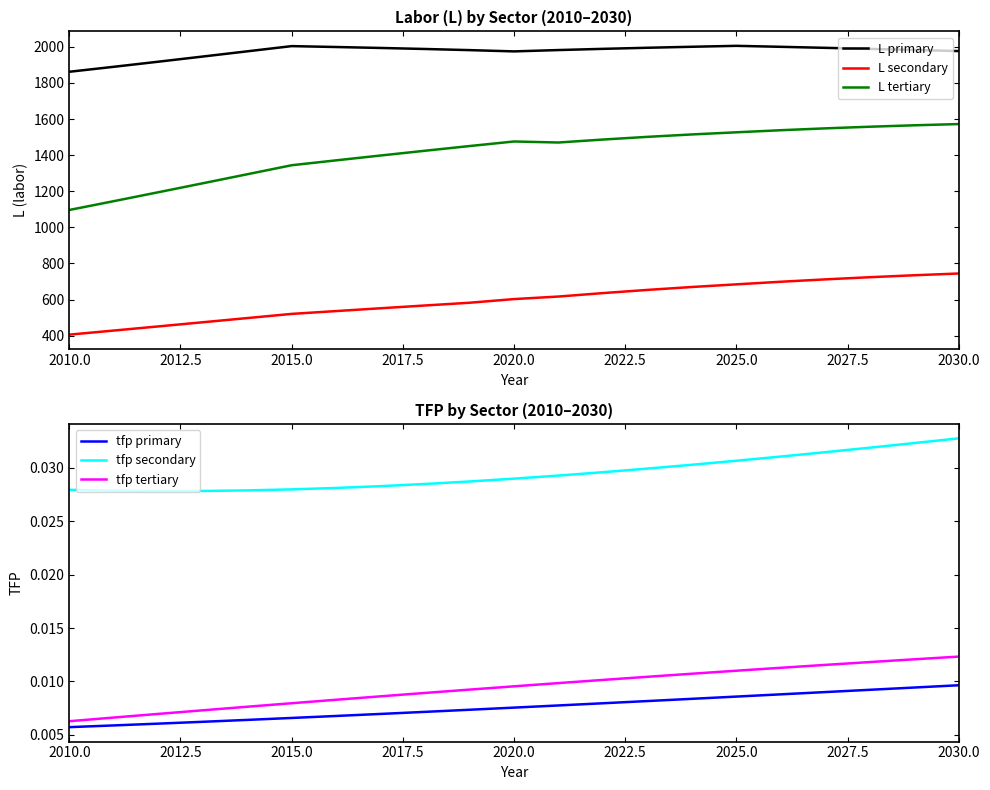

What is the average value of the L tertiary series?

1415.2